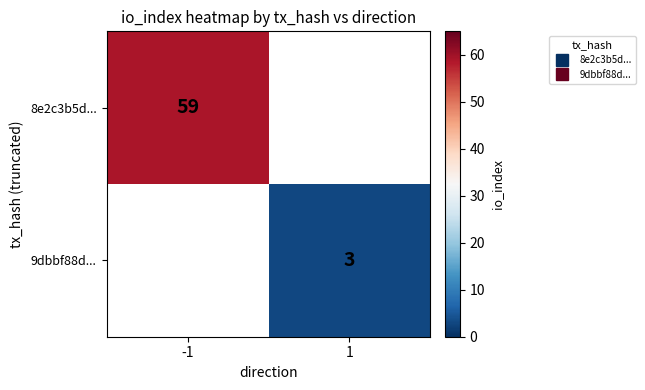

True or false: 9dbbf88d... has a value of 4.2 at 1.

False